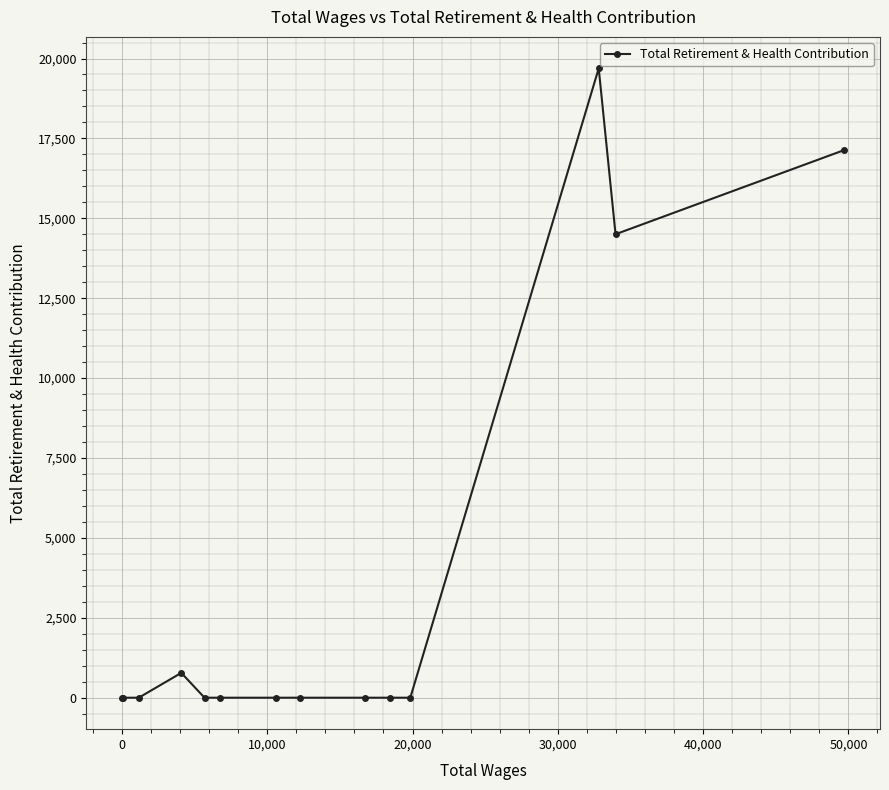

Reading right to left, list all the values displayed in this chart.

17132	14502	19692	0	0	0	0	0	0	0	777	0	0	0